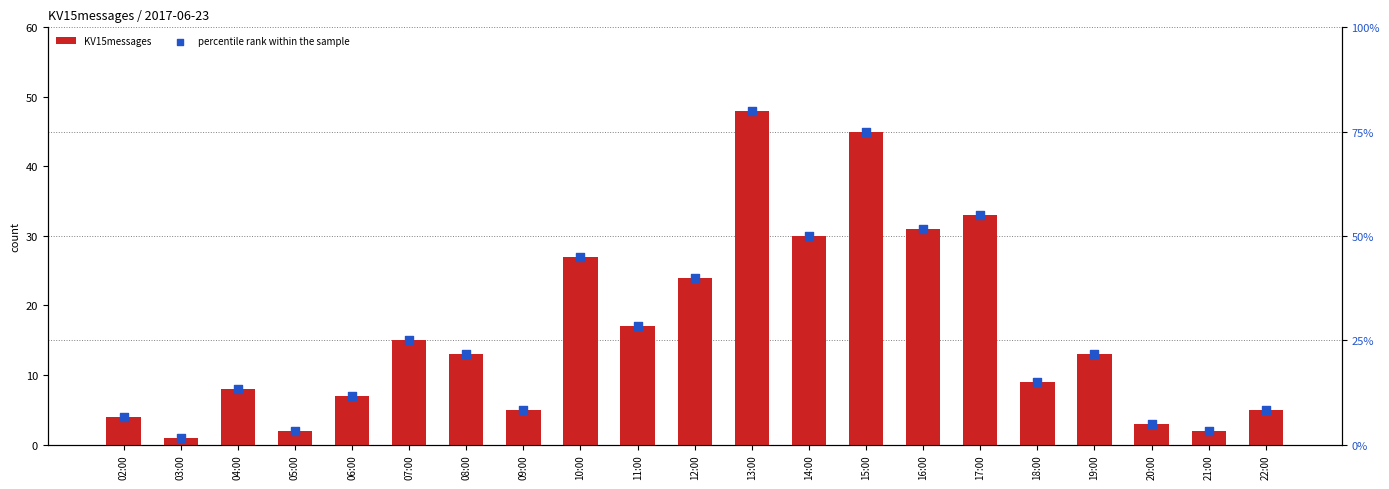

Which series has the largest Y range (max minus min)?

percentile rank within the sample